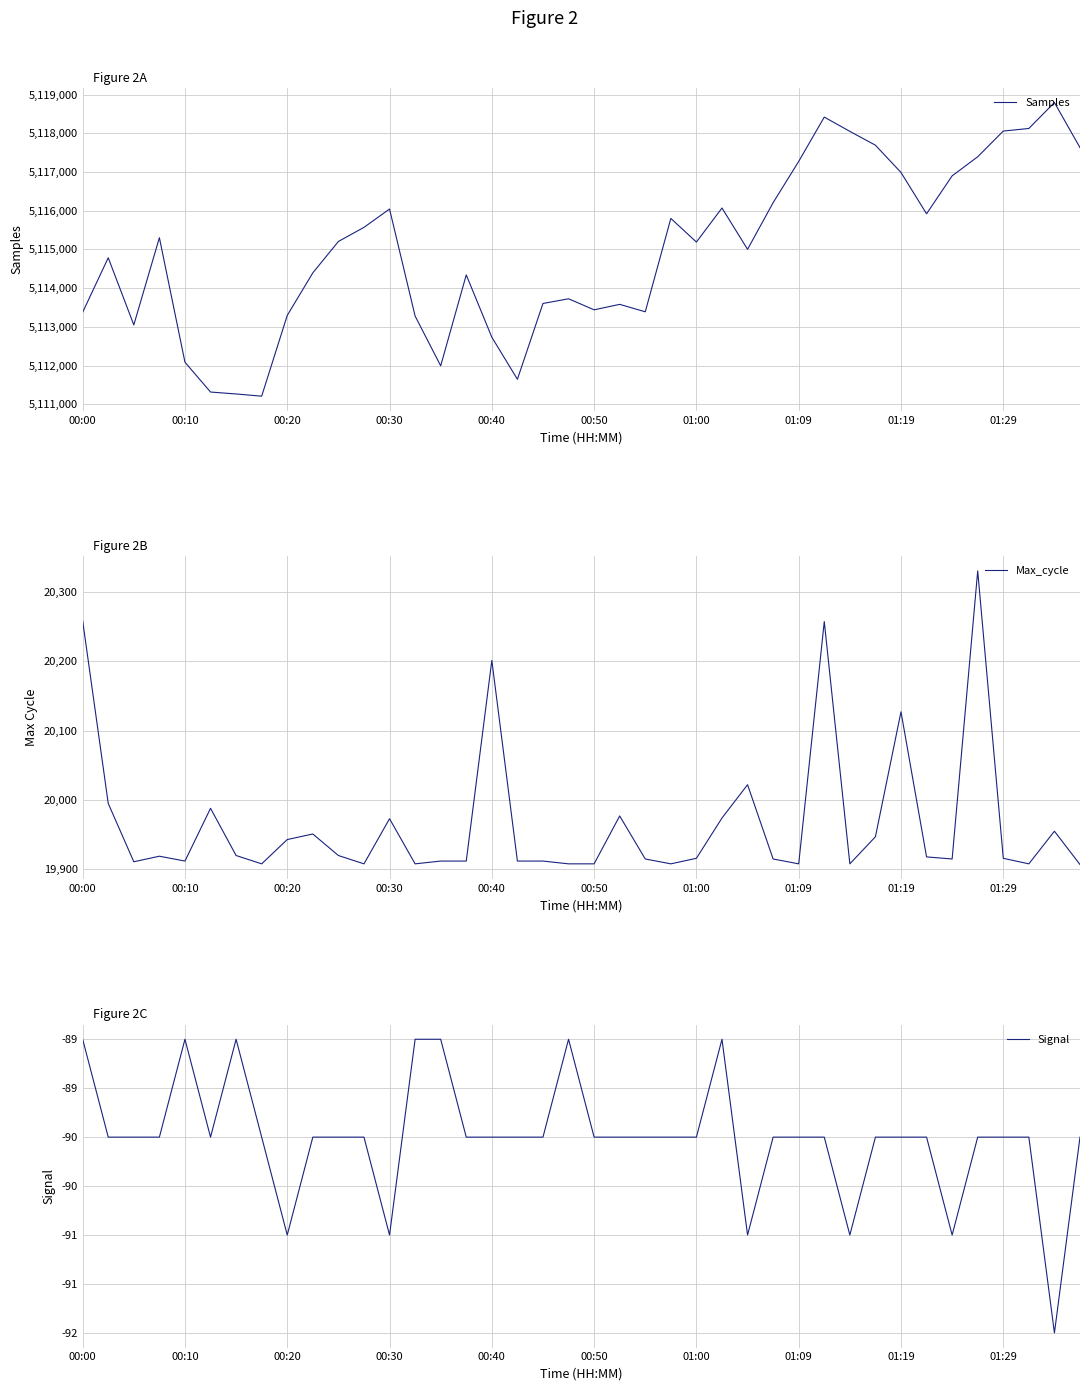

What is the maximum value for Samples?

5118794